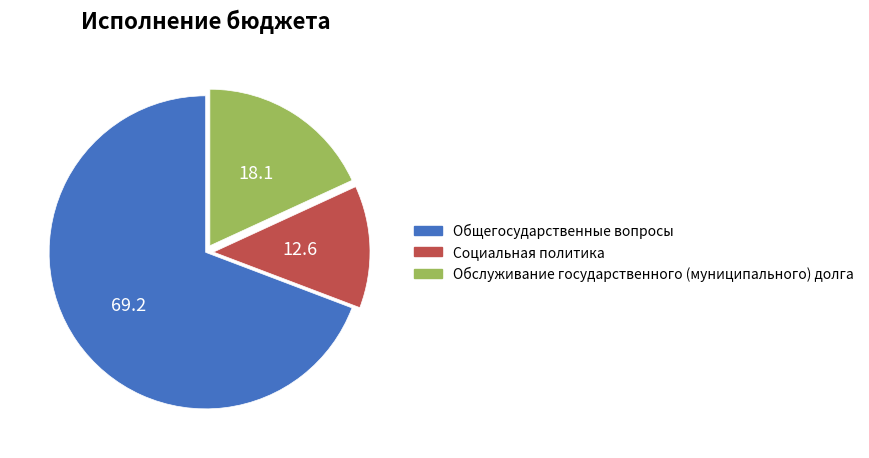

Approximately how many times larger is the value at Социальная политика compared to Общегосударственные вопросы?

0.2